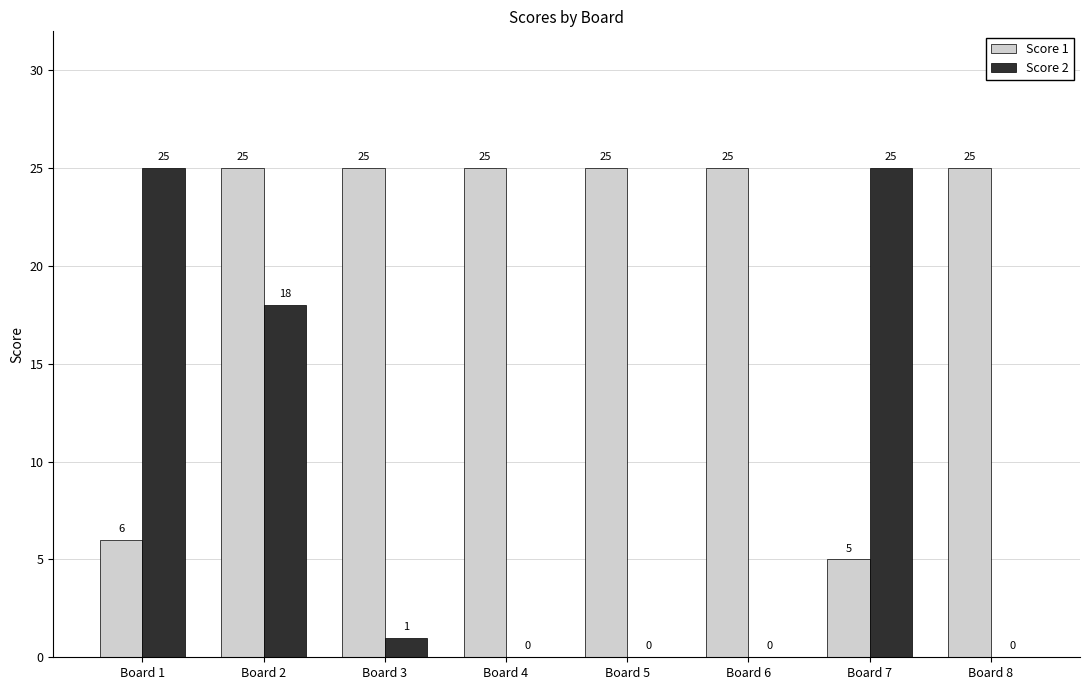

Count the number of categories in the chart.

8